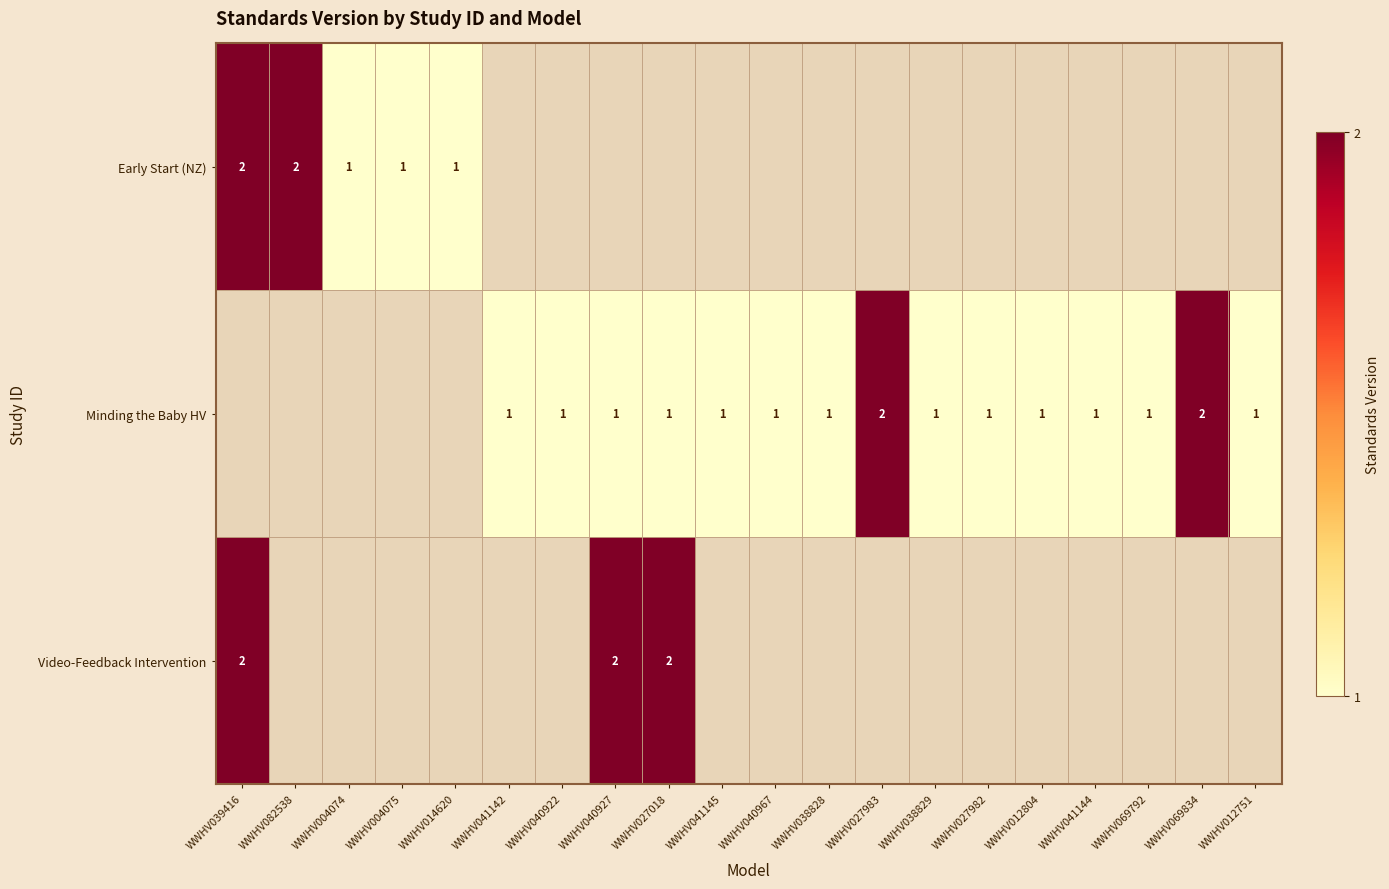

True or false: Early Start (NZ) has a value of 1 at WWHV004075.

True